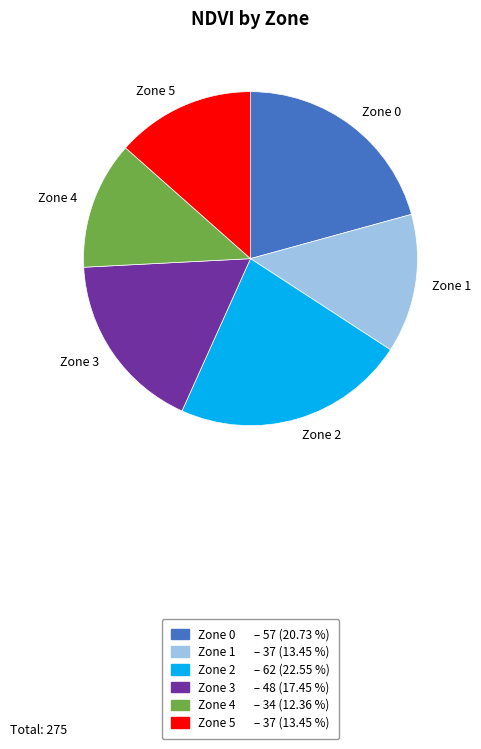

Is Zone 2 the majority of the pie?

No